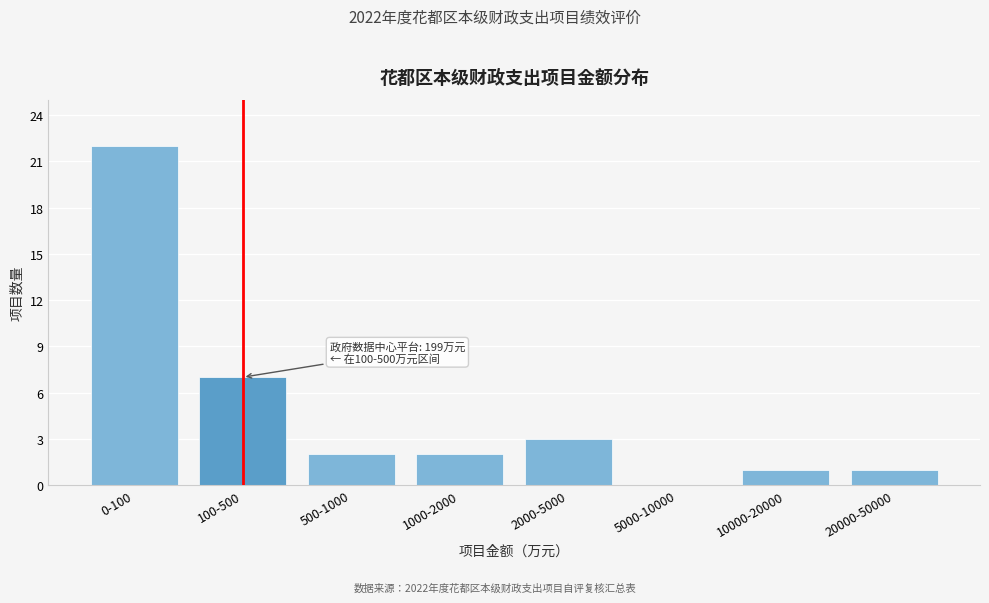

Reading left to right, extract all data points from this chart.

0-100=22	100-500=7	500-1000=2	1000-2000=2	2000-5000=3	5000-10000=0	10000-20000=1	20000-50000=1